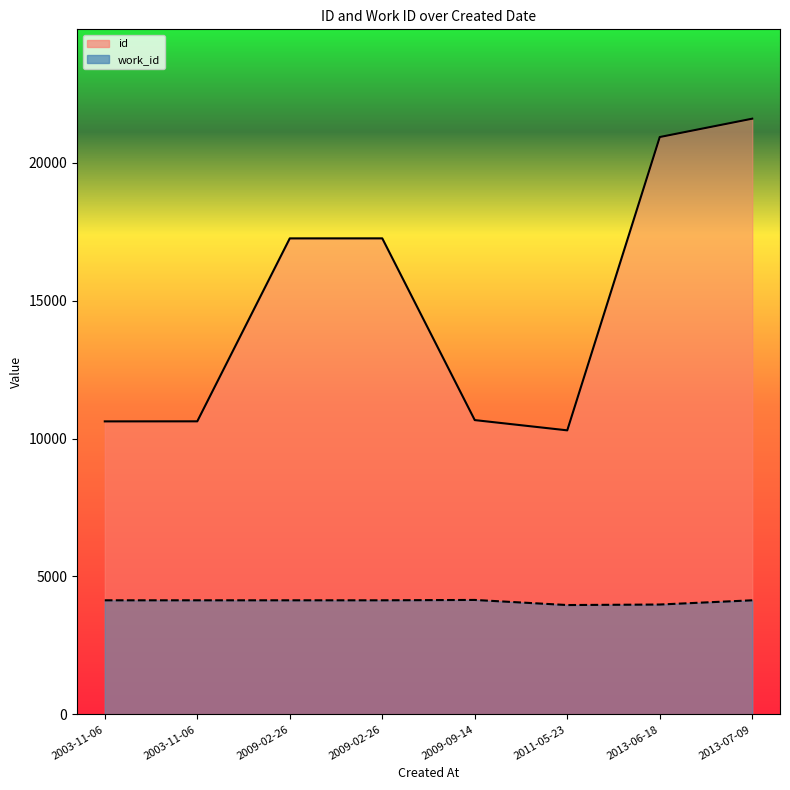

What are all the series names shown in the legend?

id, work_id